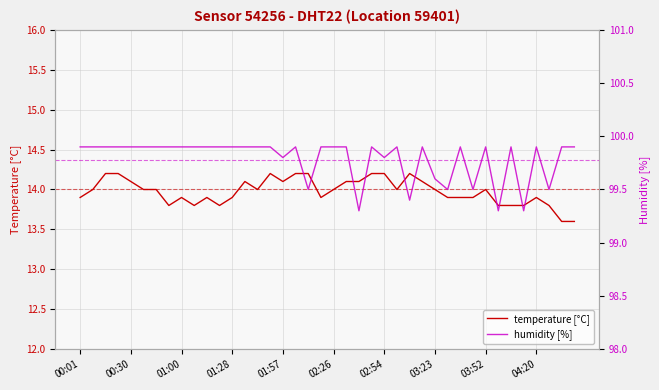

Is the value of humidity [%] at 22 greater than the value of temperature [°C] at 15?

Yes